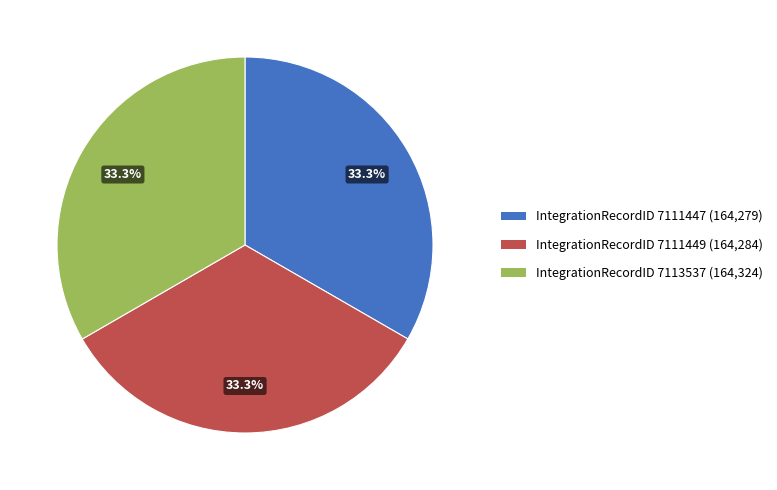

Is there any slice that represents more than half of the pie?

No